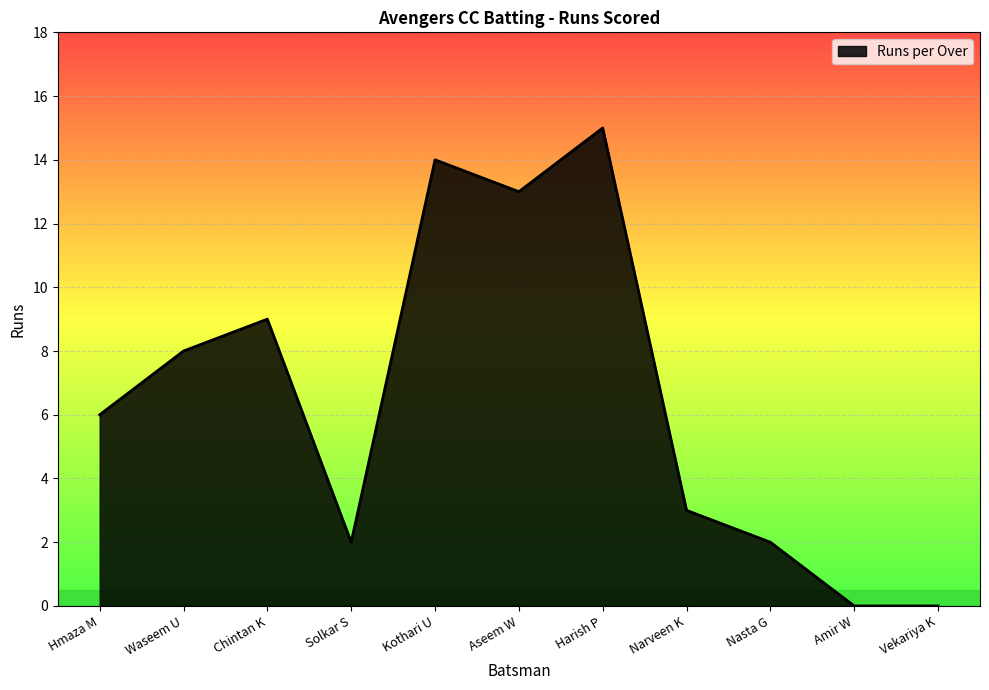

What position from the right is Nasta G?

3